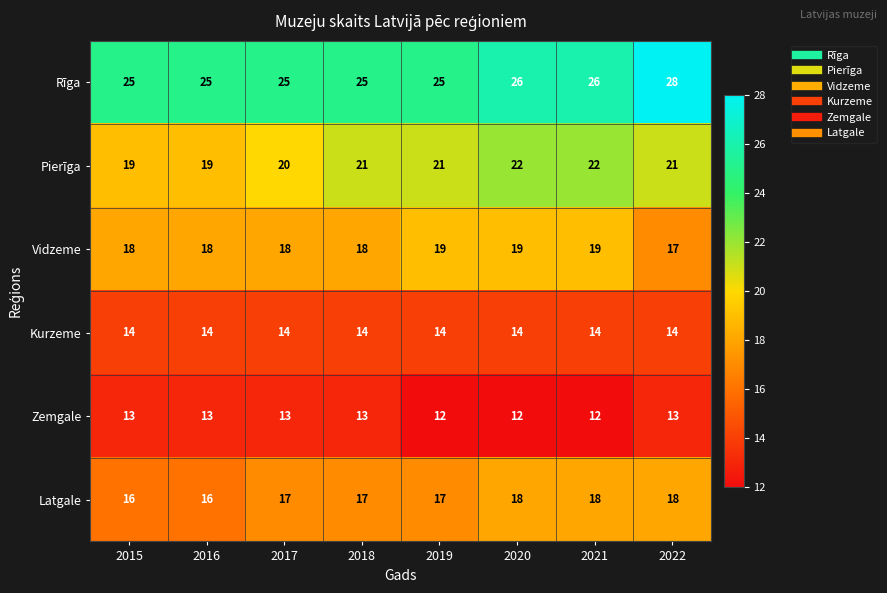

At which label is Pierīga closest to 20?

2017